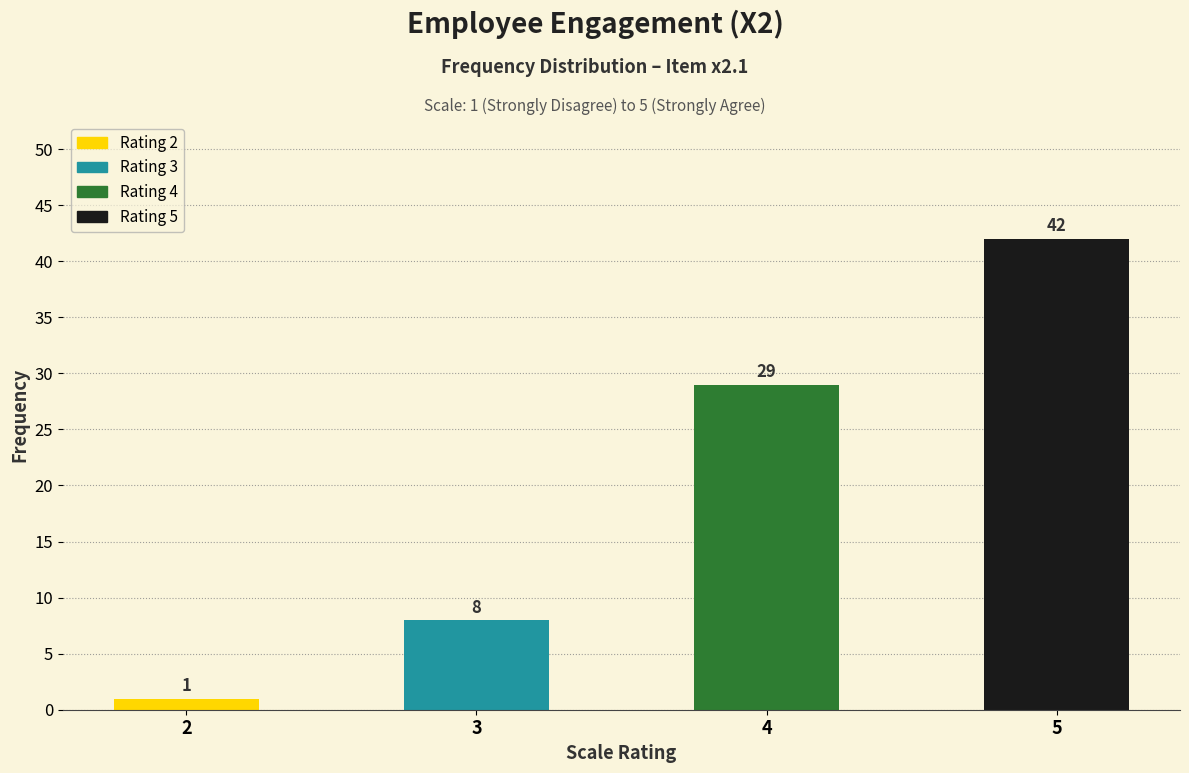

Count the number of categories in the chart.

4